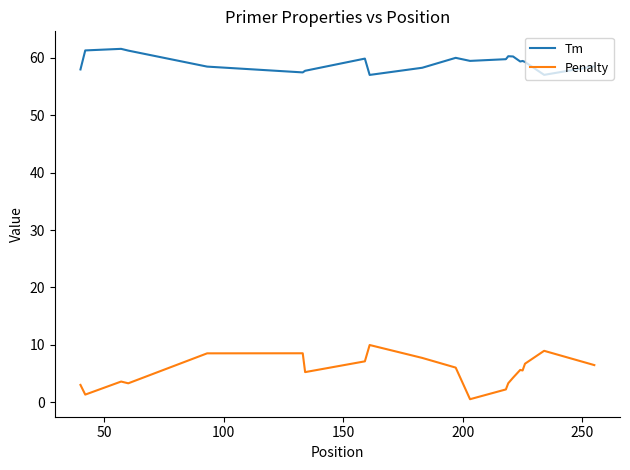

True or false: Tm and Penalty intersect in this chart.

False